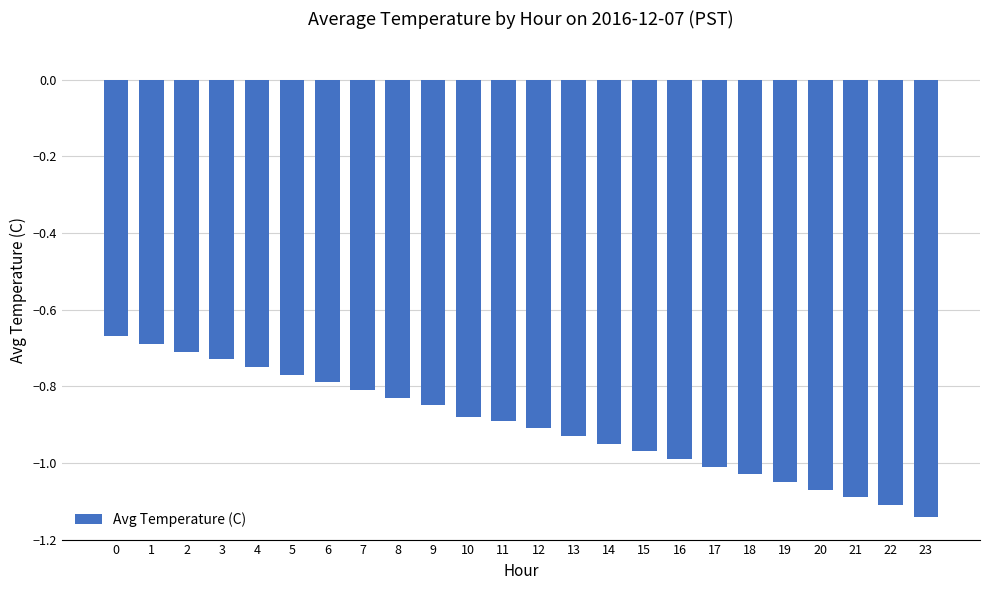

What is the difference between the maximum and minimum values?

0.5